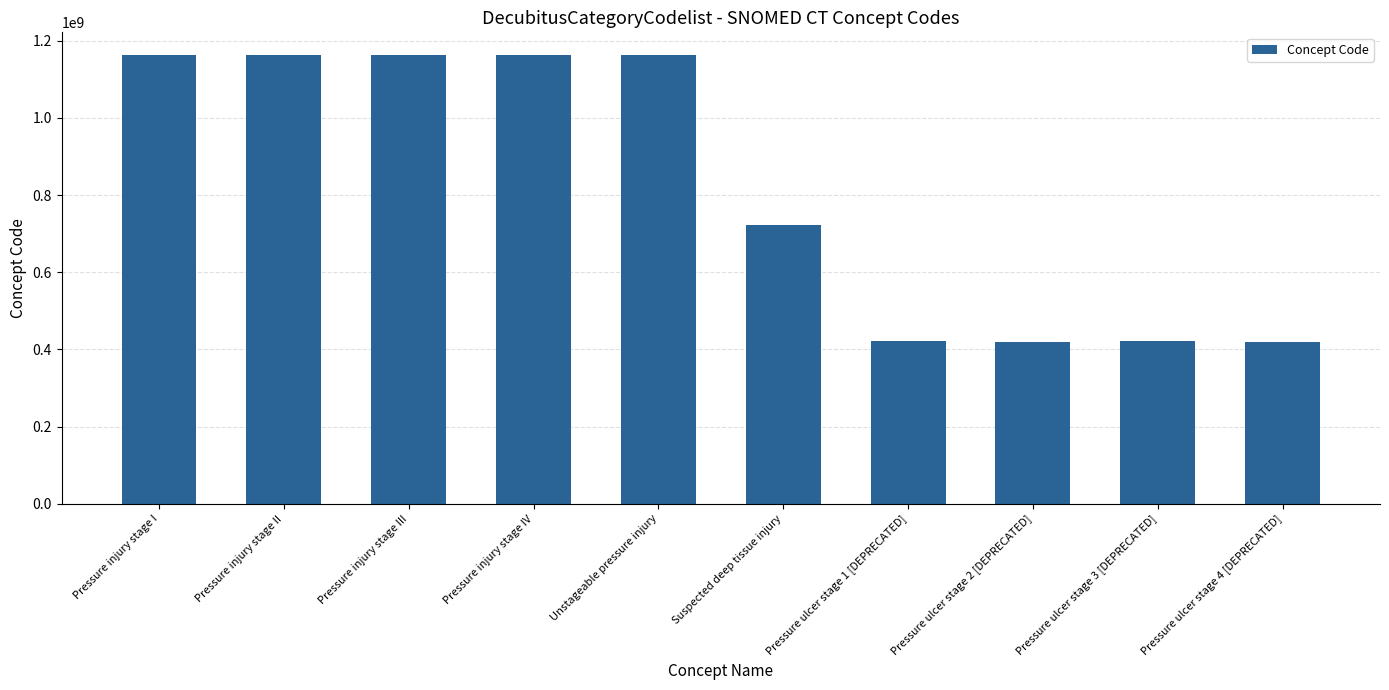

What is the change in value from Pressure injury stage III to Suspected deep tissue injury?

-440149004